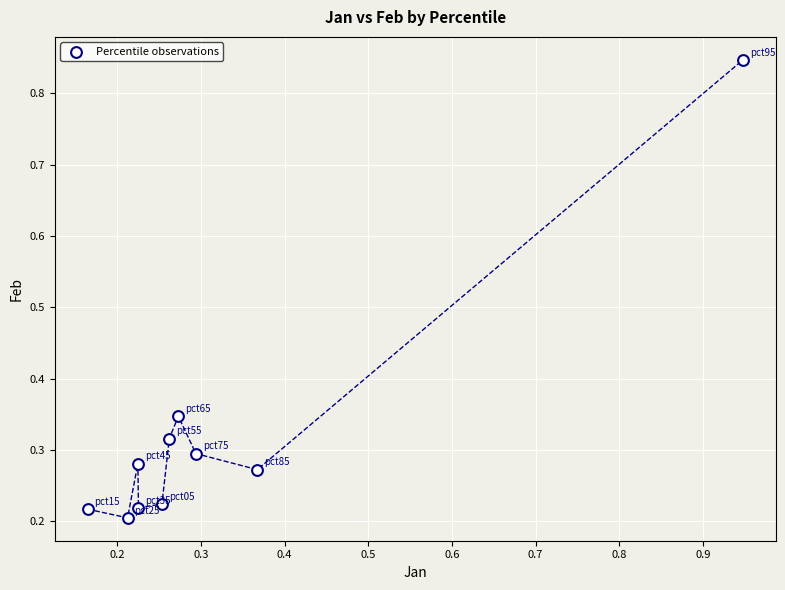

How many data points are displayed?

10